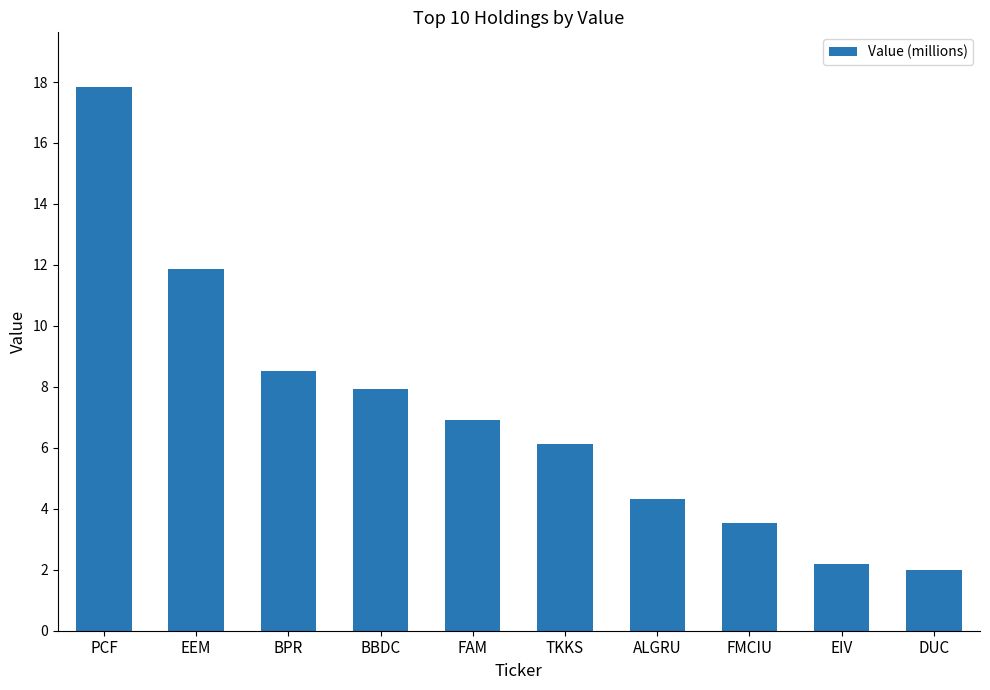

What is the difference between the values at EIV and DUC?

176000